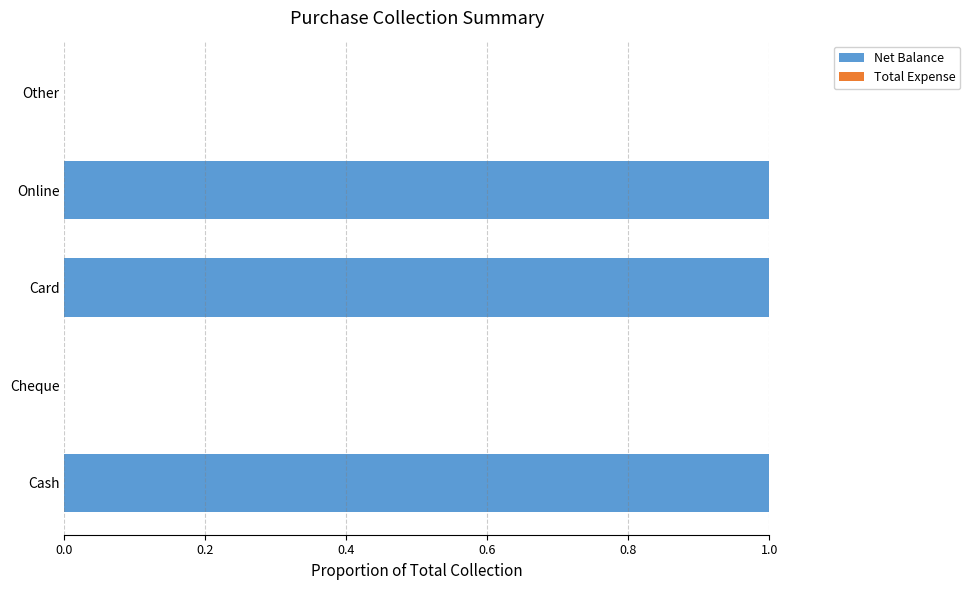

Which has a higher value, Online or Other?

Online